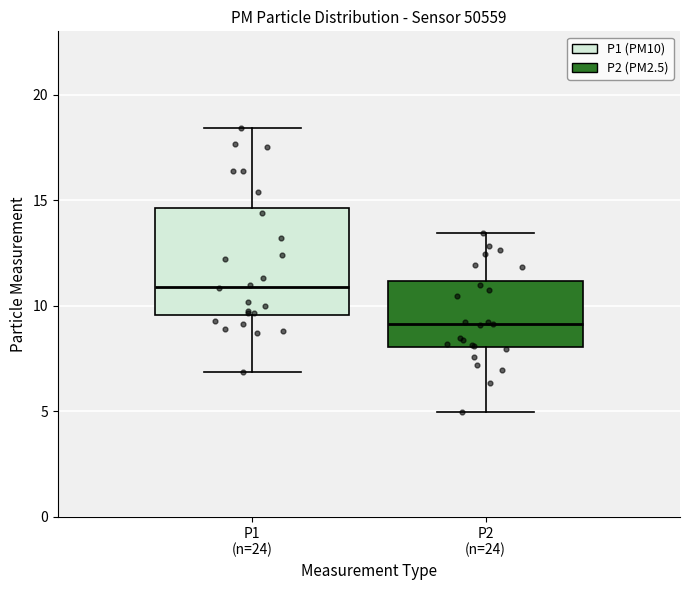

Where is the lower edge of the box for P1 (n=24) on the y-axis? The values are not printed on the chart, so give them approximately, as read against the axis.

9.5